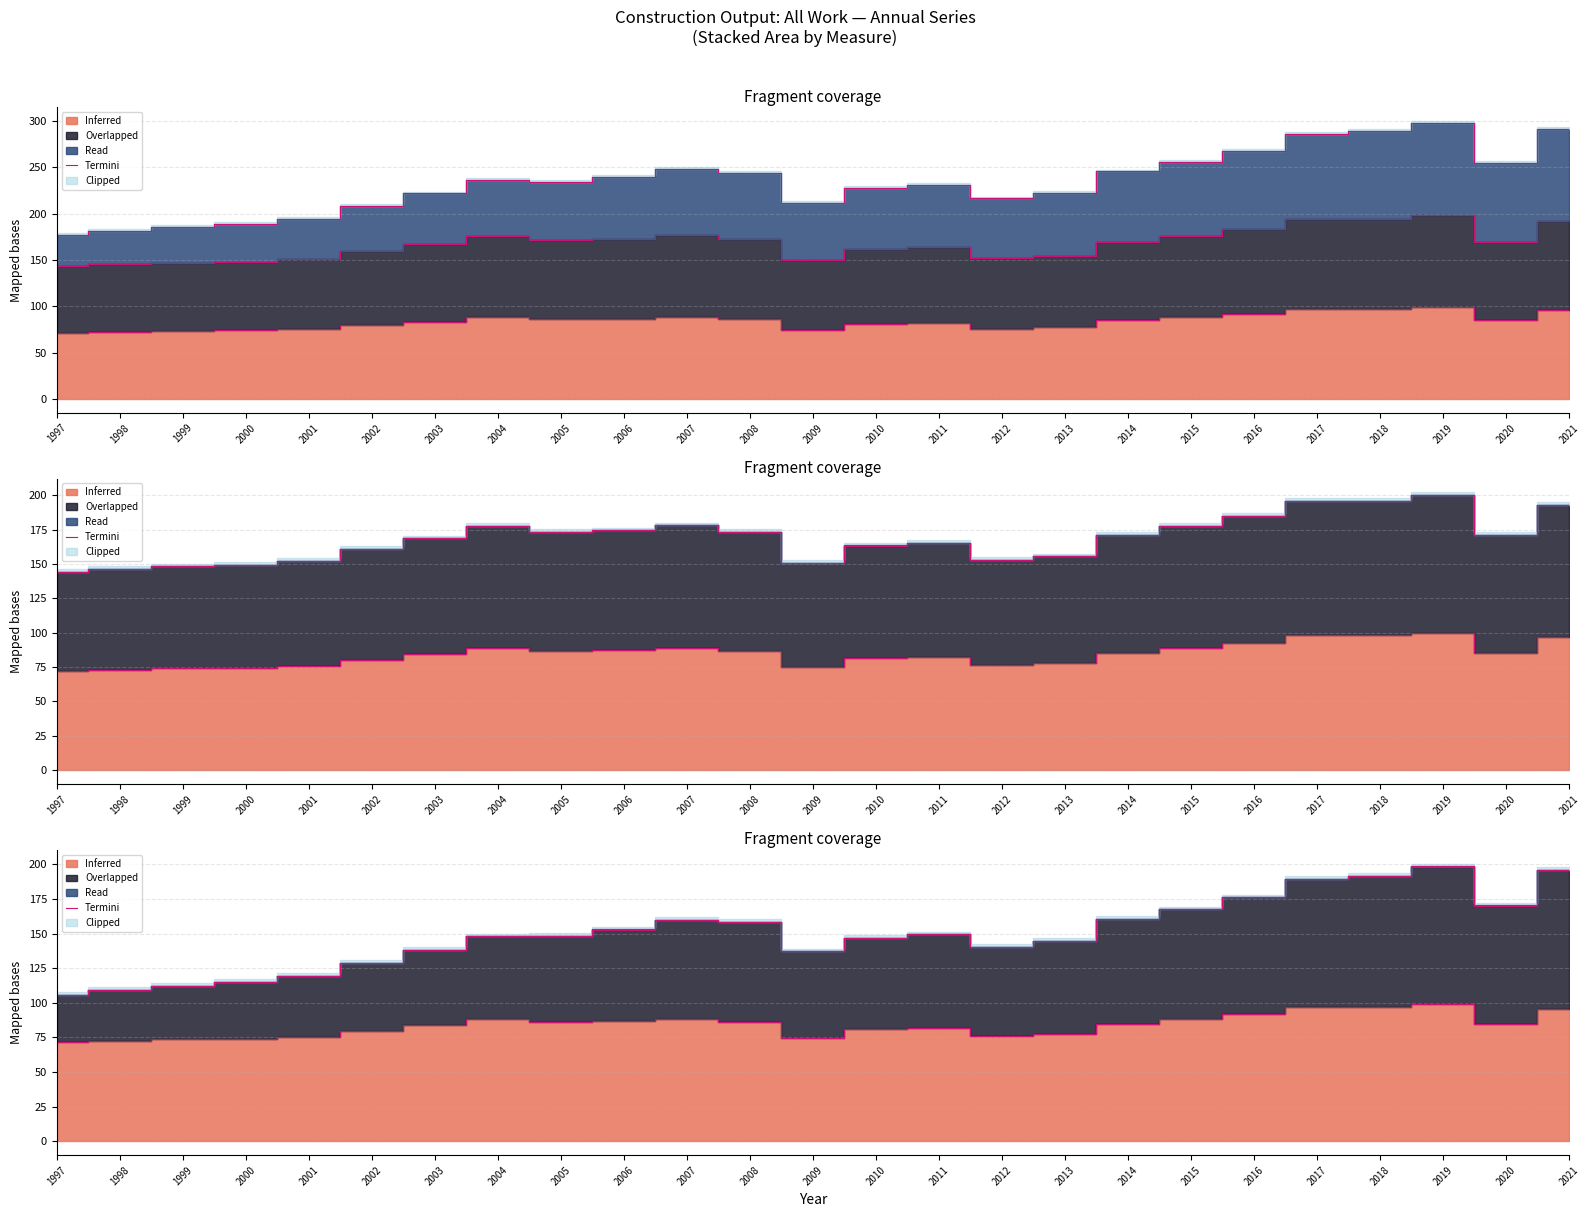

What is the sum of the values at 2011 and 2004?

297.5